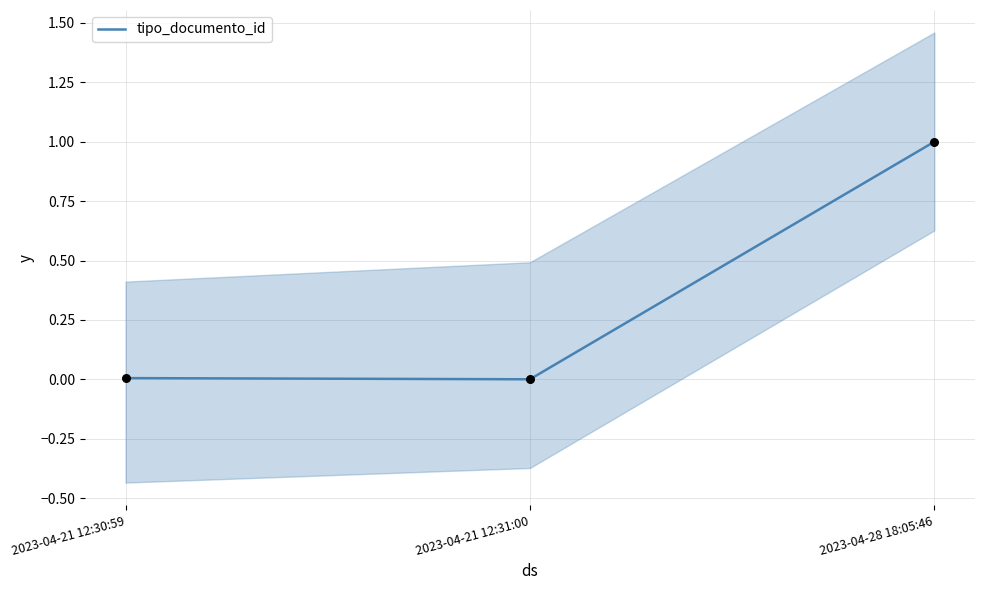

Which has a higher value, 2023-04-28 18:05:46 or 2023-04-21 12:31:00?

2023-04-28 18:05:46